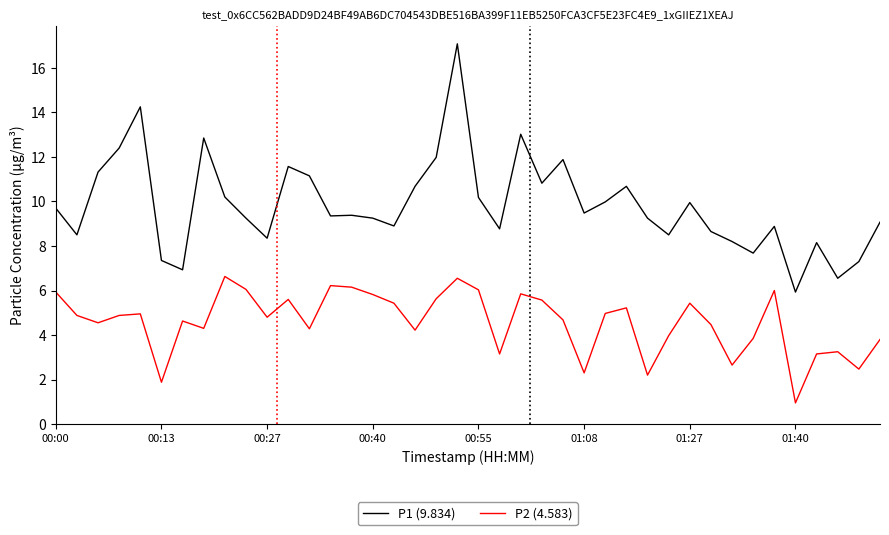

What is the difference between the second highest and second lowest values in the P1 (9.834) series?

7.7